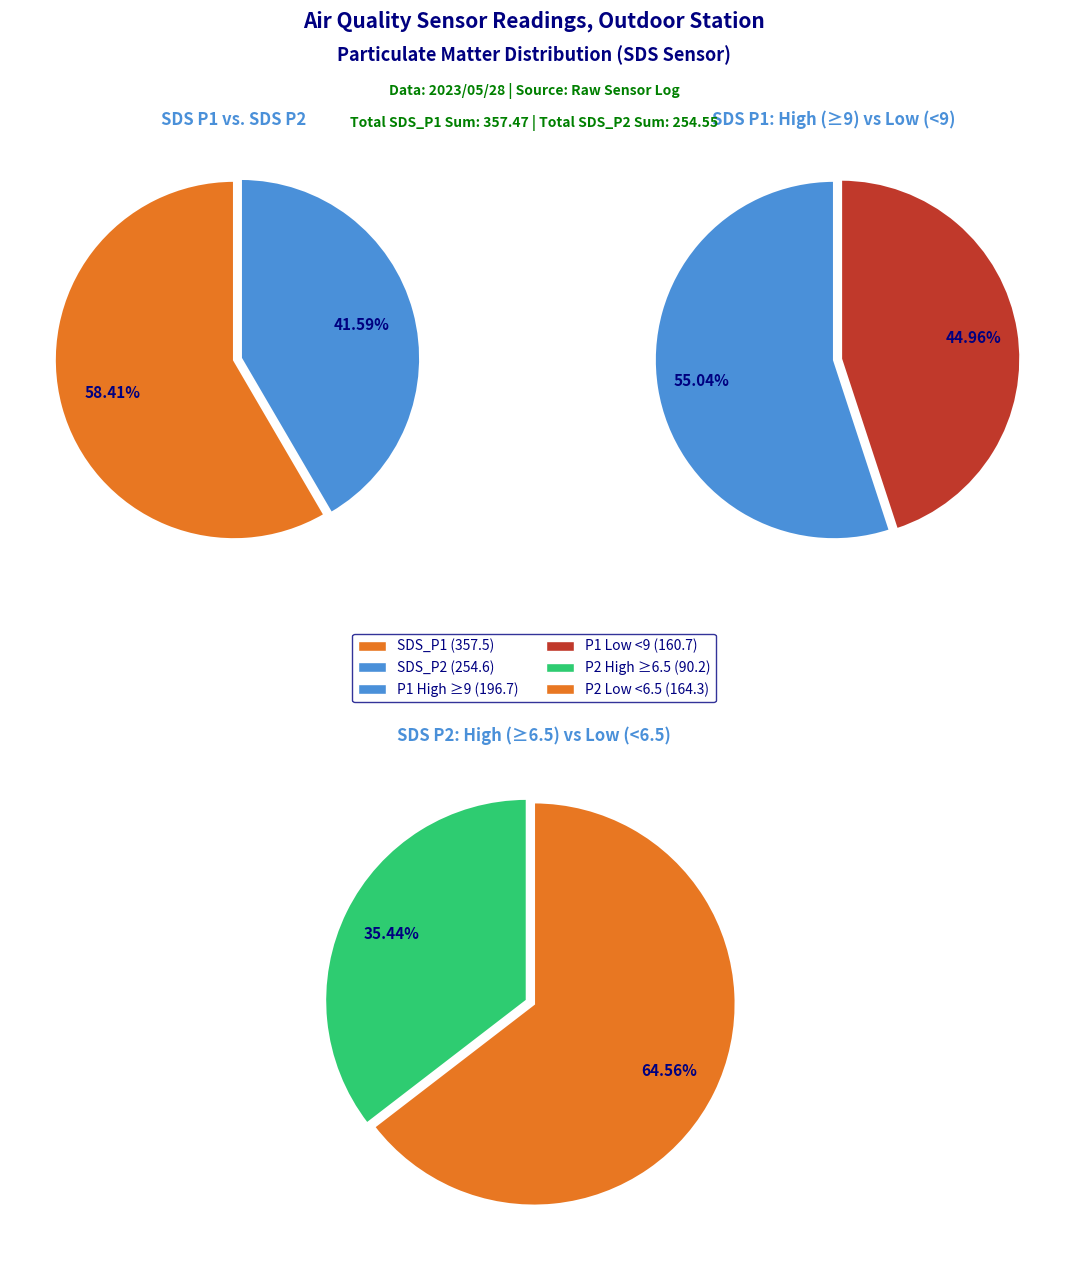

How much of the chart is everything except 3?

96.8%